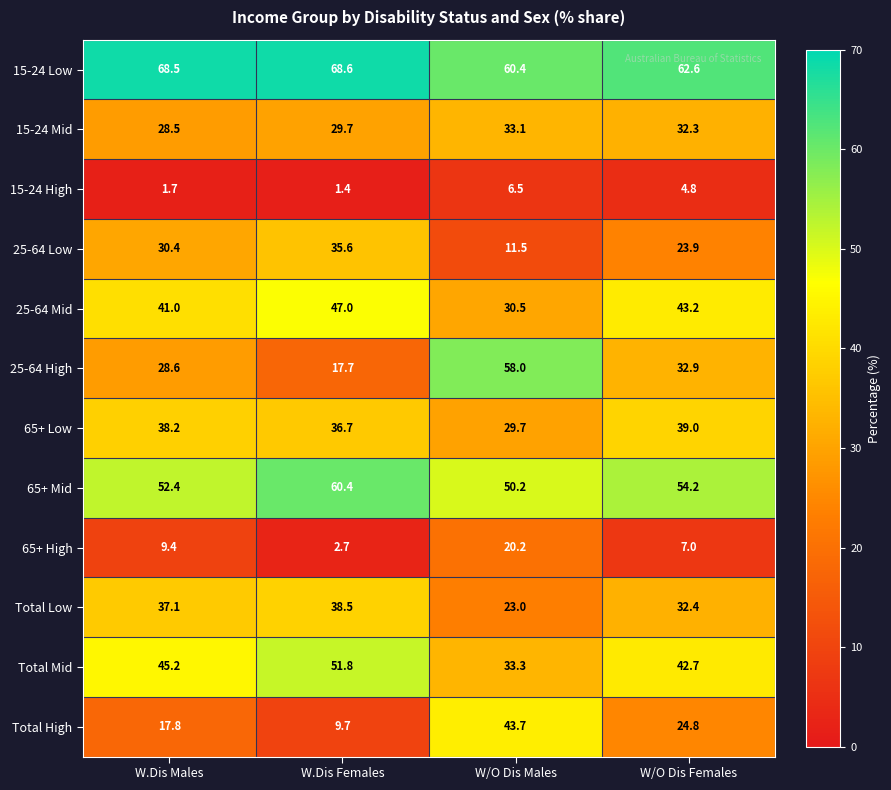

True or false: Total Mid has a value of 42.7 at W/O Dis Females.

True